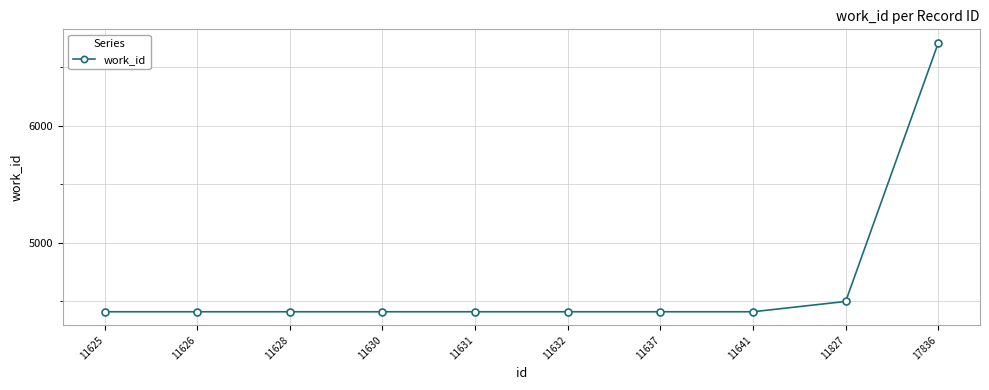

Does the chart have visible grid lines?

Yes